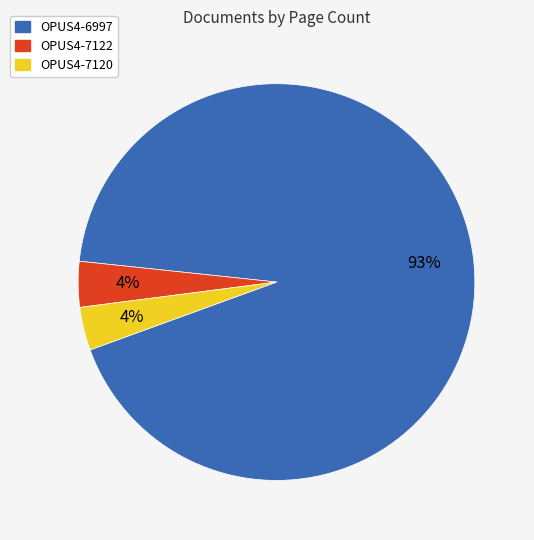

Combined, do OPUS4-6997 and OPUS4-7122 account for over 50%?

Yes